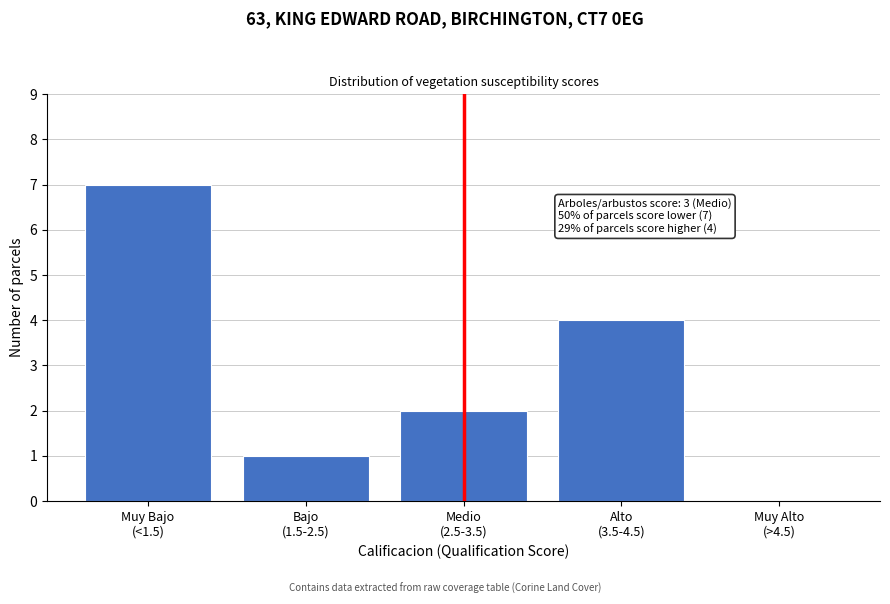

What is the greatest value displayed?

7